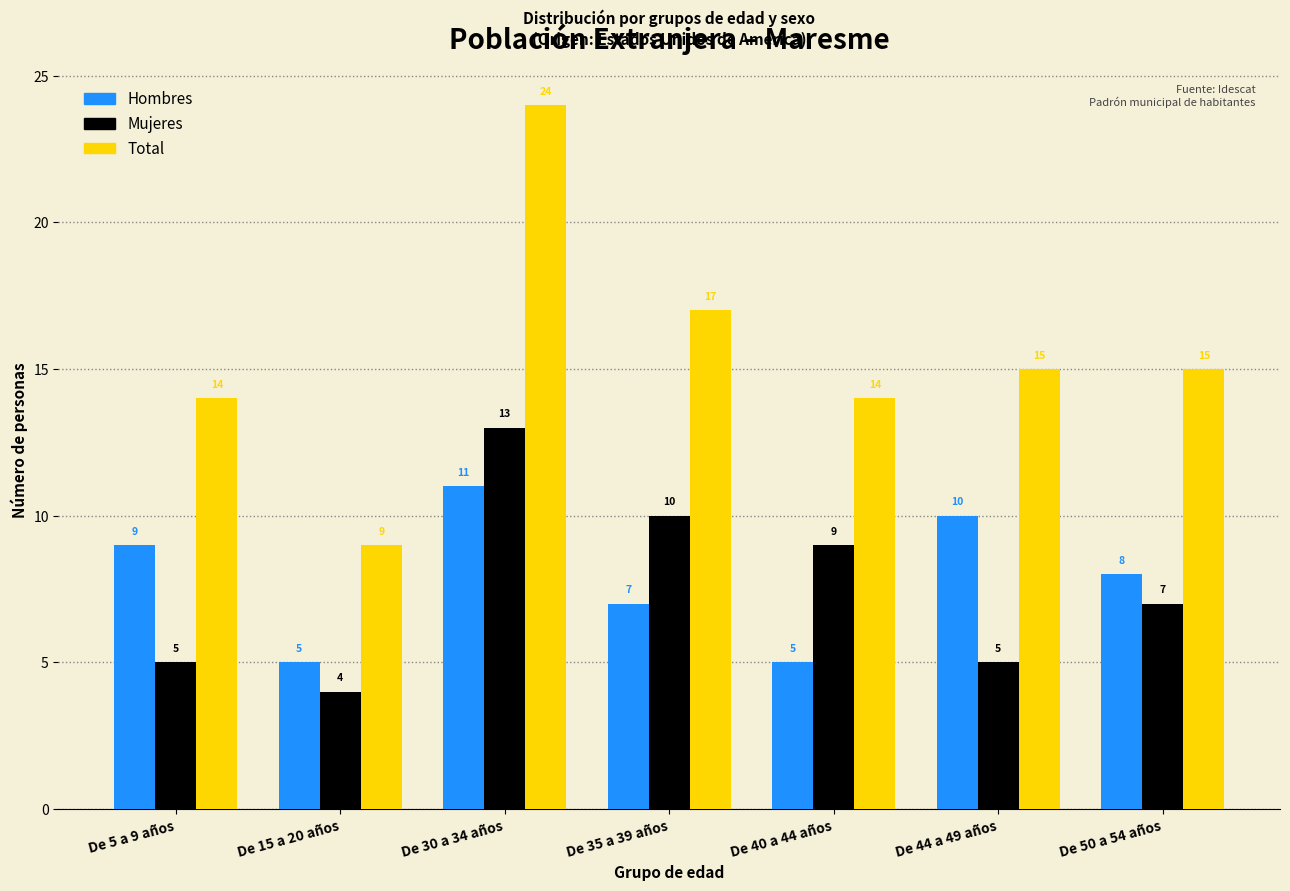

Which series has the largest range (max minus min)?

Total